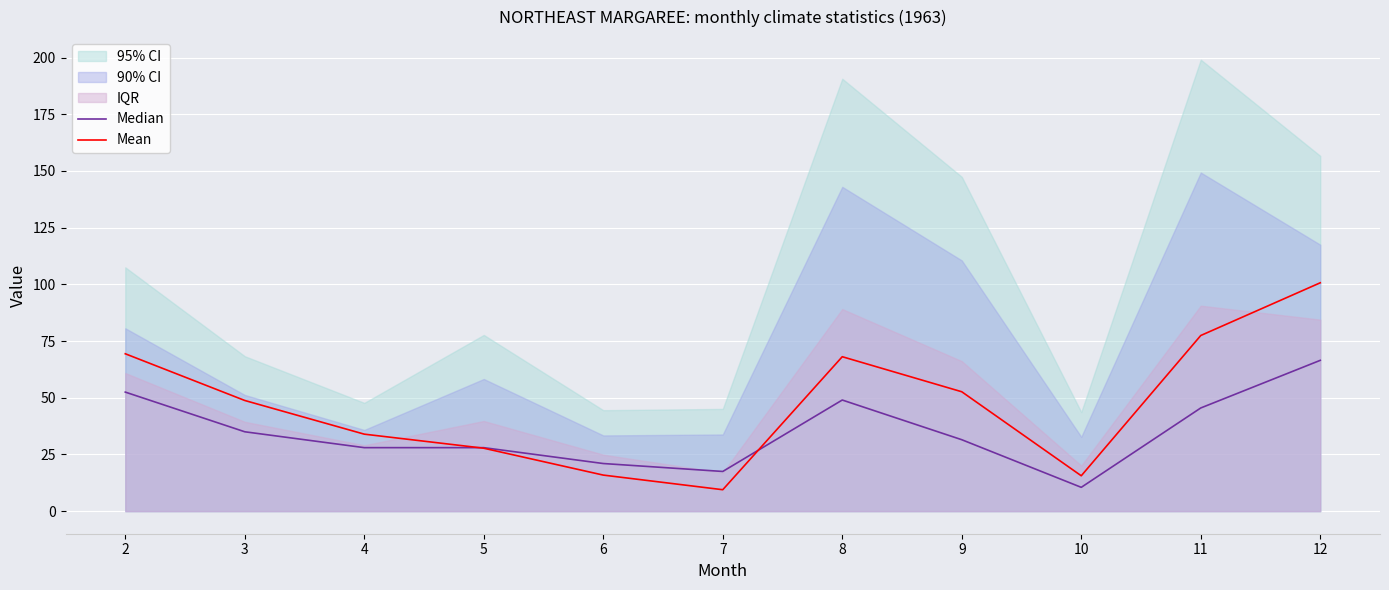

How many data points does each series have?

11